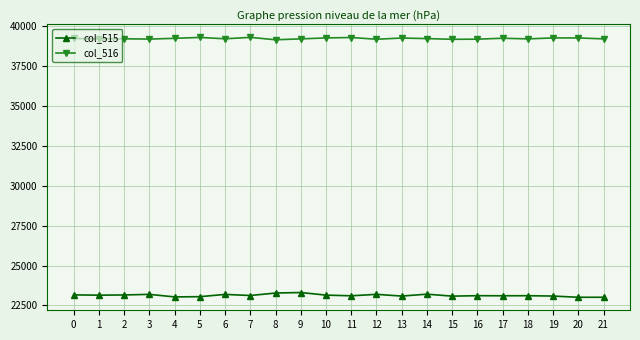

List the series in order of their overall mean, highest first.

col_516, col_515